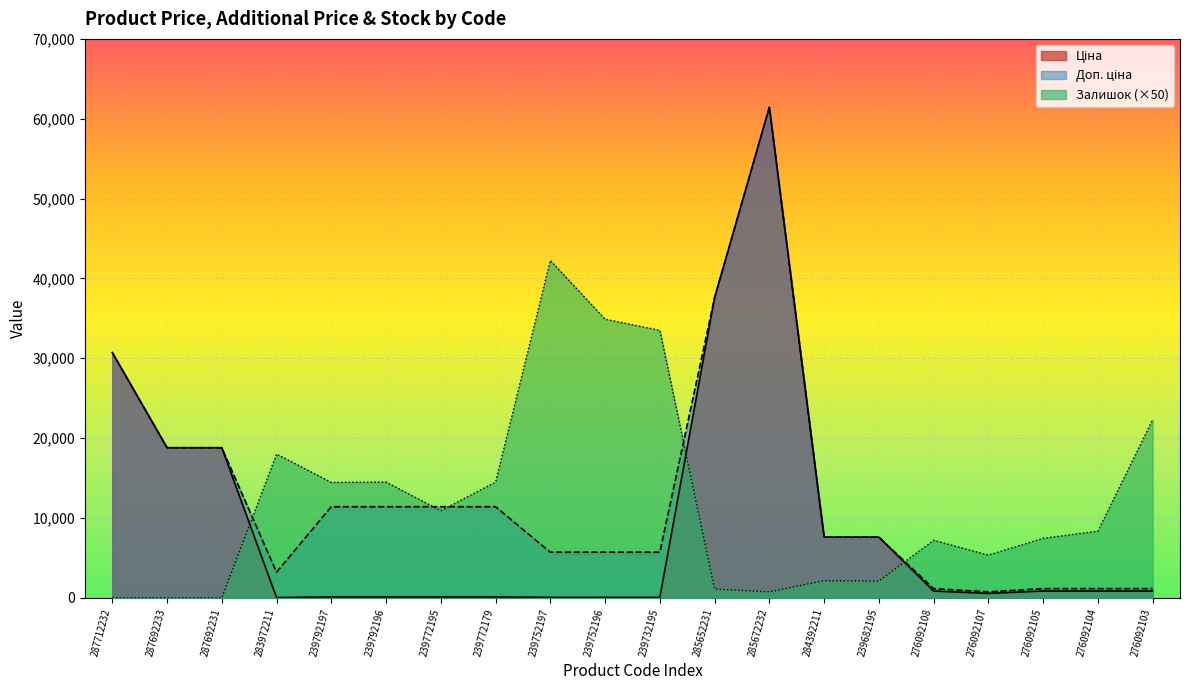

At which category is the sum across all series the highest?

285672232